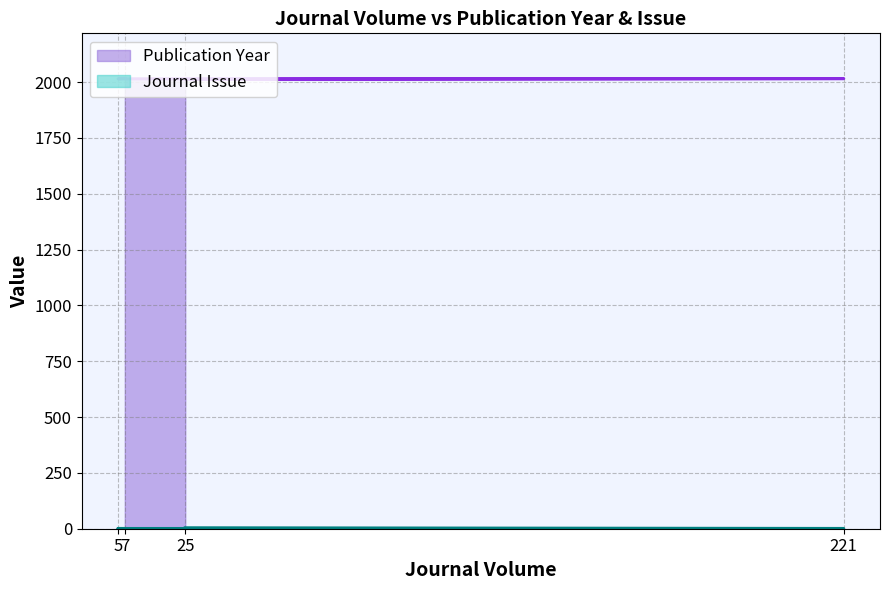

What are all the series names shown in the legend?

Publication Year, Journal Issue